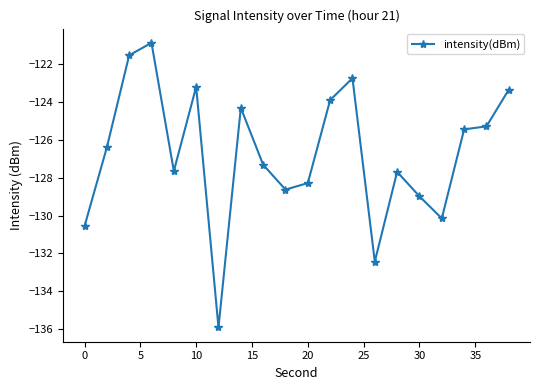

What is the smallest value displayed?

-135.9